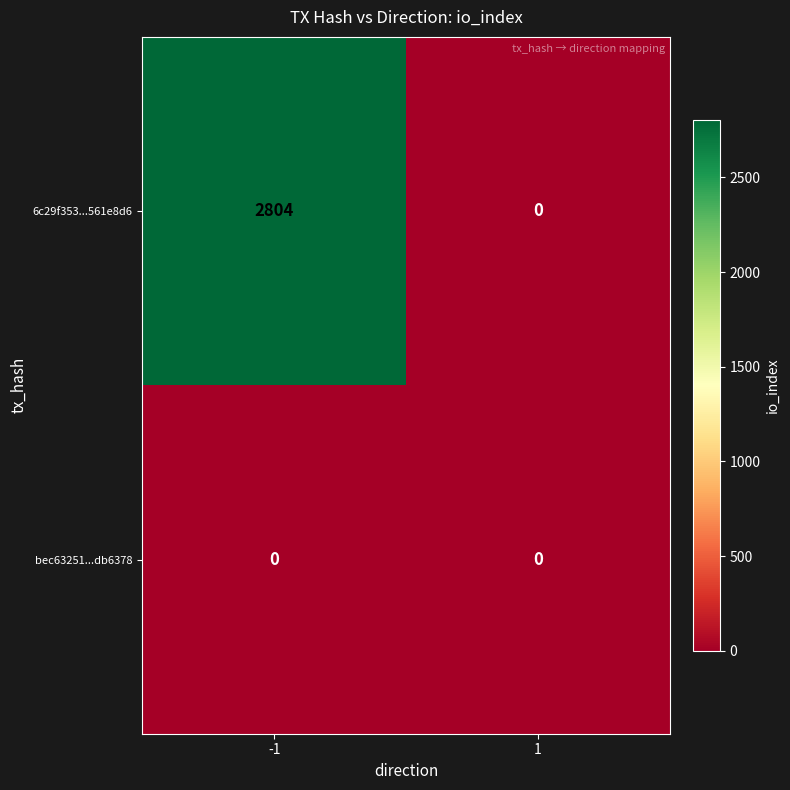

How many distinct data groups are displayed?

2